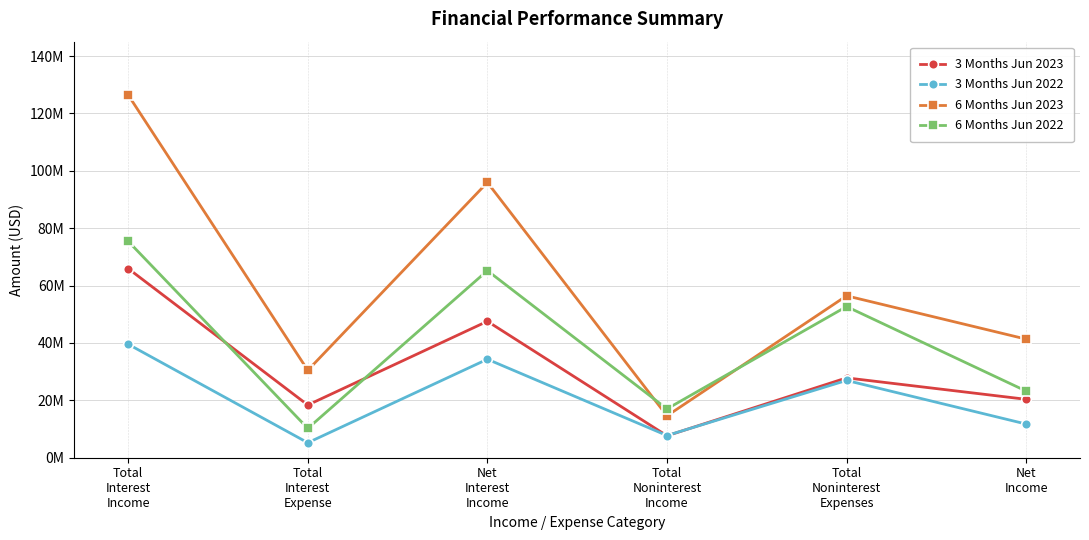

Is the value of 3 Months Jun 2022 at Total
Interest
Expense greater than the value of 3 Months Jun 2023 at Total
Noninterest
Expenses?

No